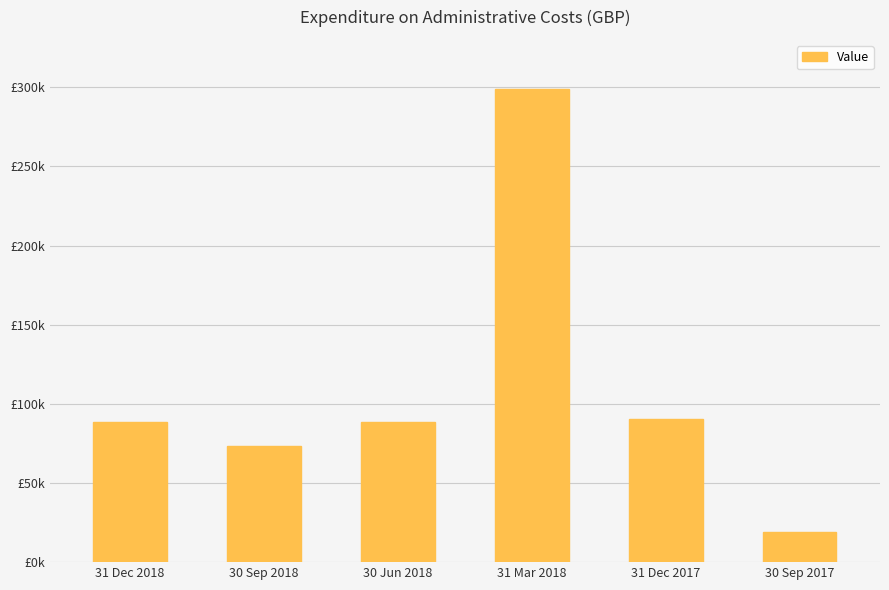

Does the chart contain any negative values?

No